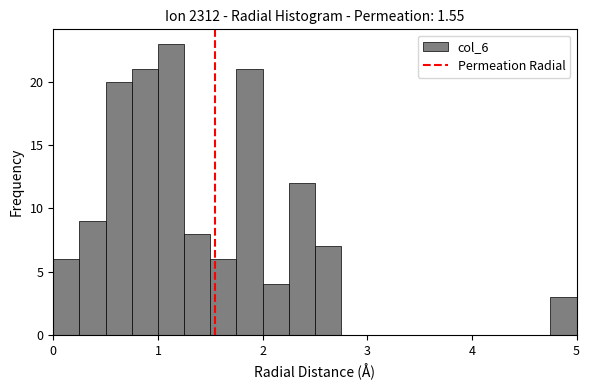

Read against the x-axis, roughly where is the centre of the tallest bar?

1.1